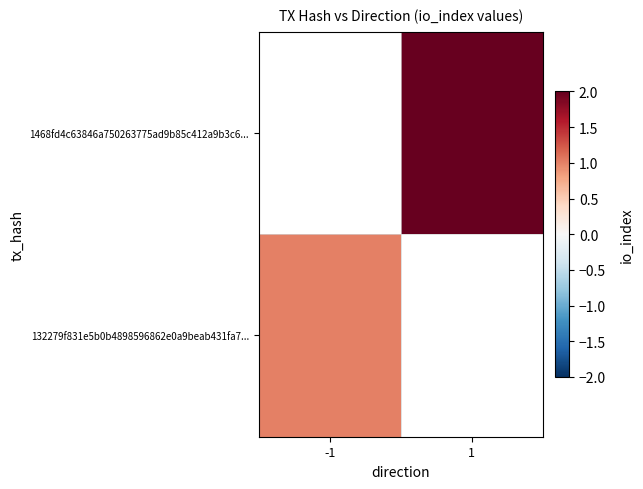

List the labels in order of 1468fd4c63846a750263775ad9b85c412a9b3c6... value, smallest first.

-1, 1